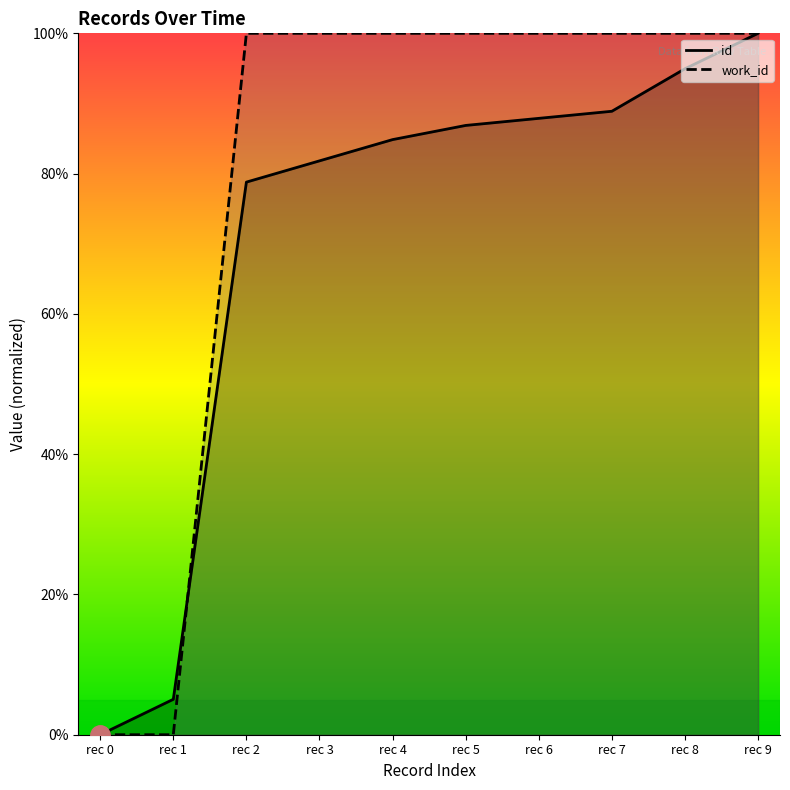

True or false: id has a value of 8.7 at rec 1.

False